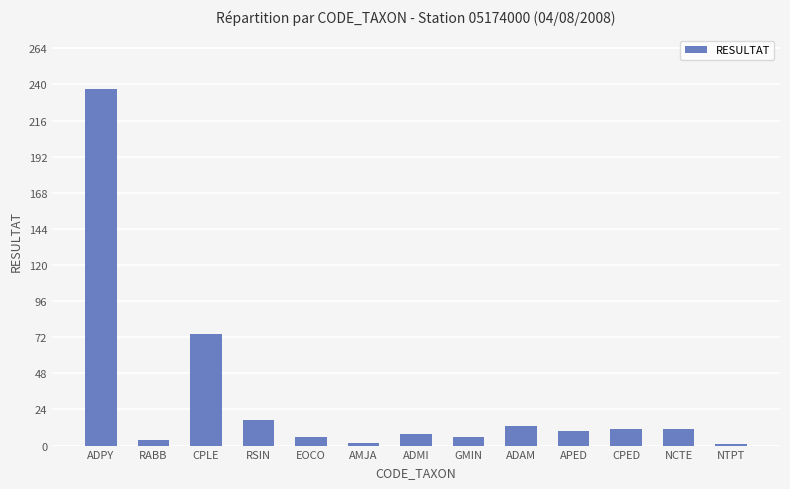

What is the sum of all values?

400